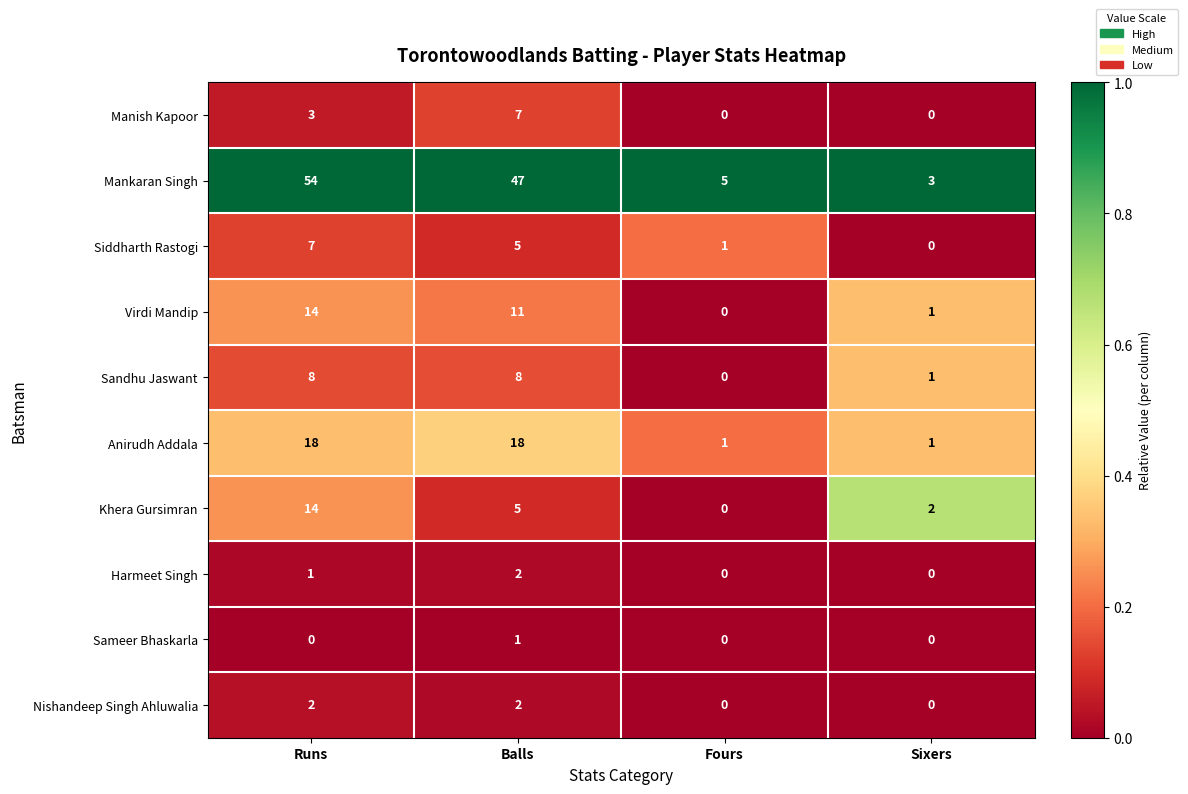

What is the highest value of the Anirudh Addala series?

18